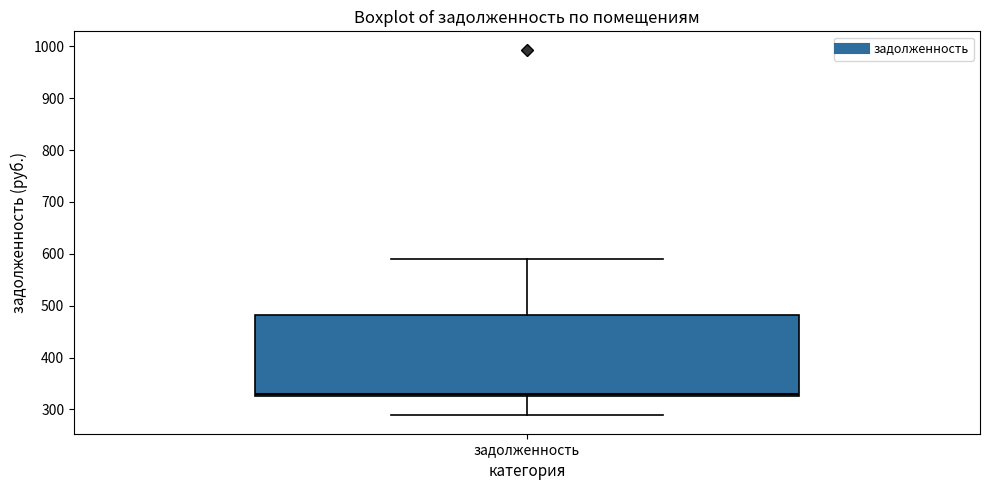

Transcribe this box plot: give where the median line is, the range the box spans, and where the two whiskers end, as read against the y-axis. The values are not printed on the chart, so give them approximately, as read against the axis.

median 330 (just above the box's lower edge), box 330 to 480, whiskers 290 to 590